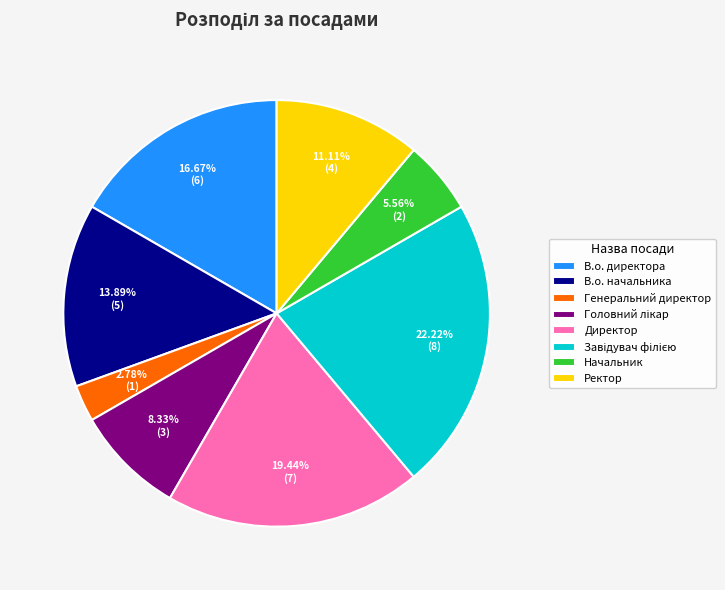

Which category has the smallest portion of the pie?

Генеральний директор